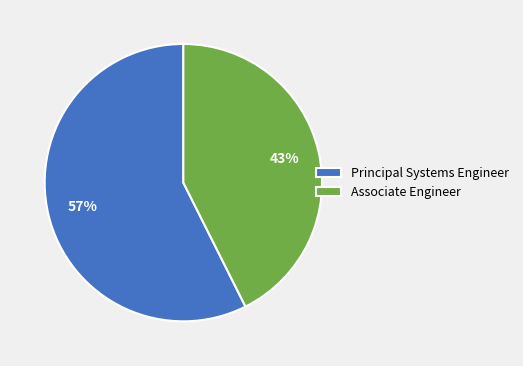

True or false: Associate Engineer accounts for 43% of the total.

True